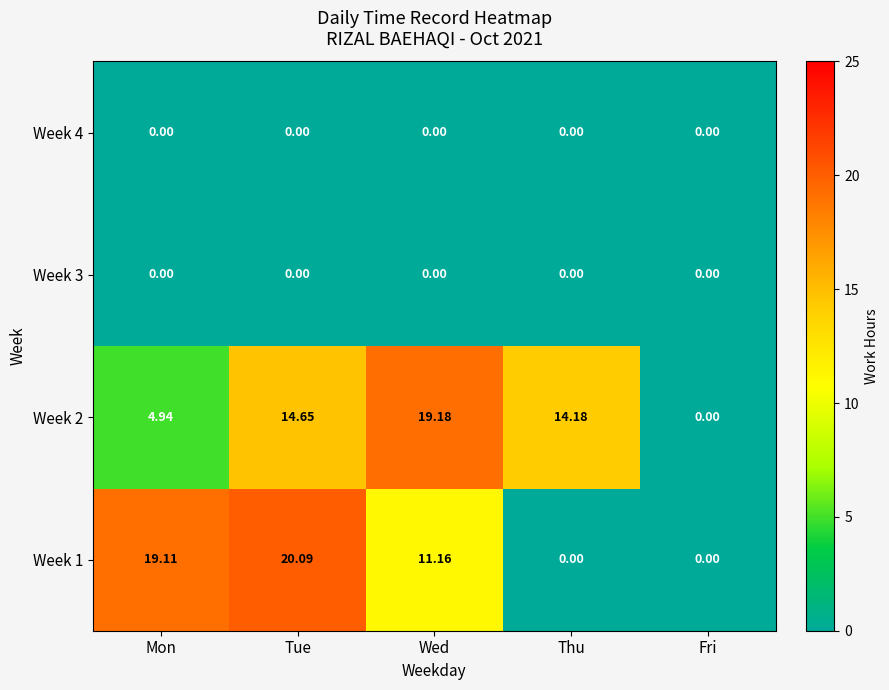

How many values in the Week 1 series are below 11?

2